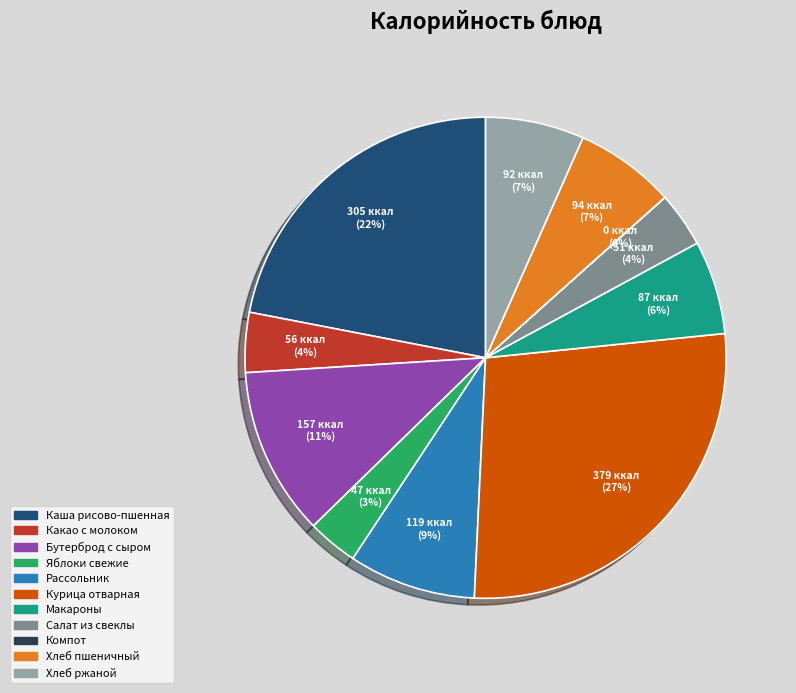

To the nearest percent, what is the difference between the largest and smallest slice percentages?

27%